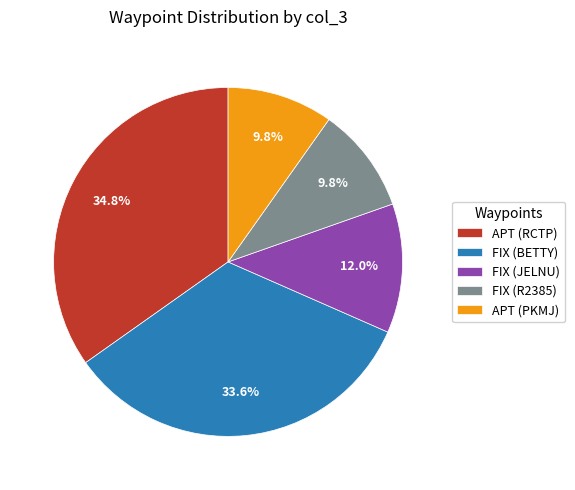

True or false: APT (RCTP) accounts for 35% of the total.

True